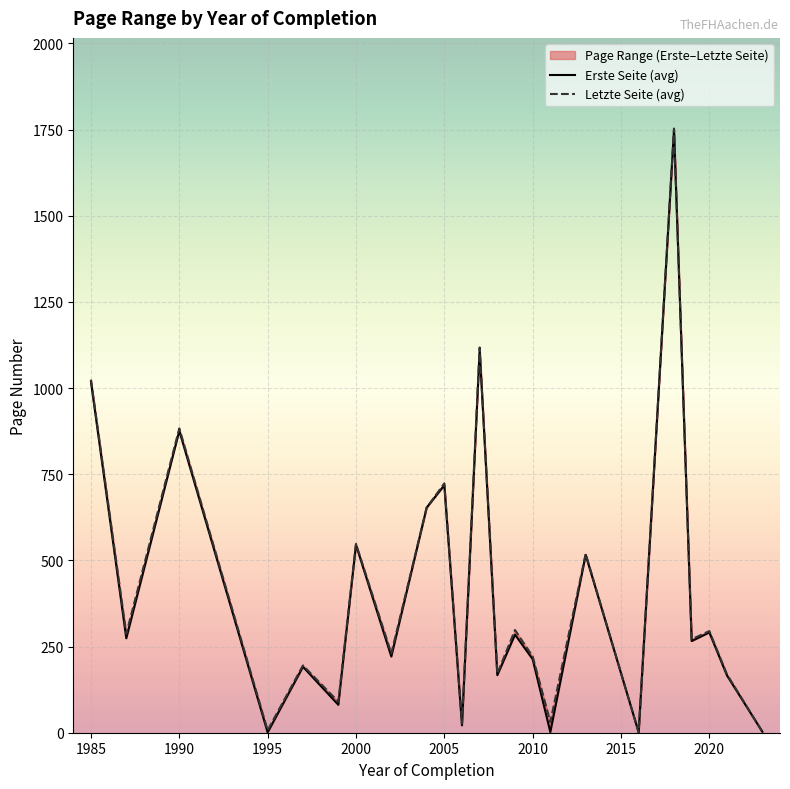

How many values in the Erste Seite (avg) series exceed 266?

11